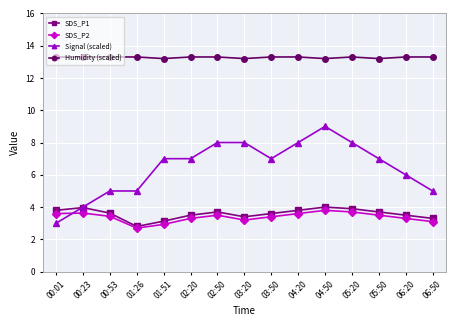

What is the approximate value of Humidity (scaled) at 06:20?

13.3